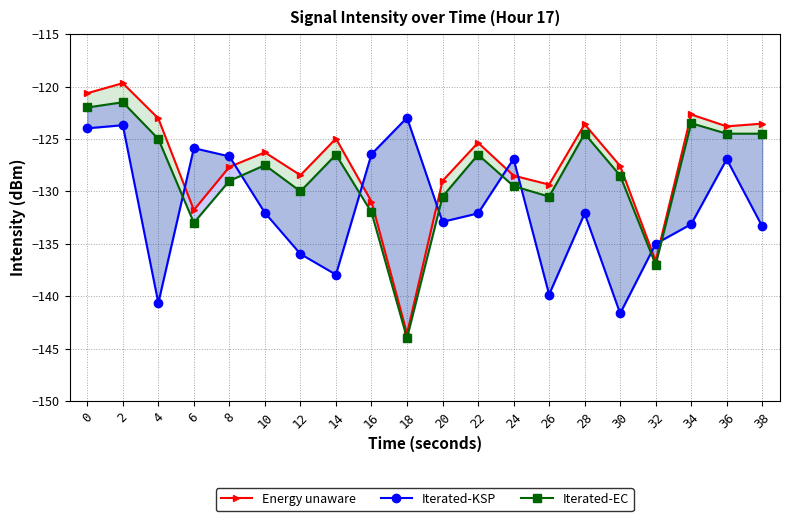

Reading right to left, list all the values displayed in this chart.

Energy unaware: 38=-123.5	36=-123.8	34=-122.7	32=-136.6	30=-127.6	28=-123.6	26=-129.4	24=-128.5	22=-125.4	20=-129.0	18=-143.6	16=-131.0	14=-125.0	12=-128.5	10=-126.3	8=-127.7	6=-131.8	4=-123.0	2=-119.7	0=-120.6
Iterated-KSP: 38=-133.3	36=-126.9	34=-133.1	32=-135.0	30=-141.6	28=-132.1	26=-139.8	24=-126.9	22=-132.1	20=-132.9	18=-123.0	16=-126.5	14=-137.9	12=-136.0	10=-132.0	8=-126.7	6=-125.9	4=-140.7	2=-123.7	0=-124.0
Iterated-EC: 38=-124.5	36=-124.5	34=-123.5	32=-137.0	30=-128.5	28=-124.5	26=-130.5	24=-129.5	22=-126.5	20=-130.5	18=-144.0	16=-132.0	14=-126.5	12=-130.0	10=-127.5	8=-129.0	6=-133.0	4=-125.0	2=-121.5	0=-122.0